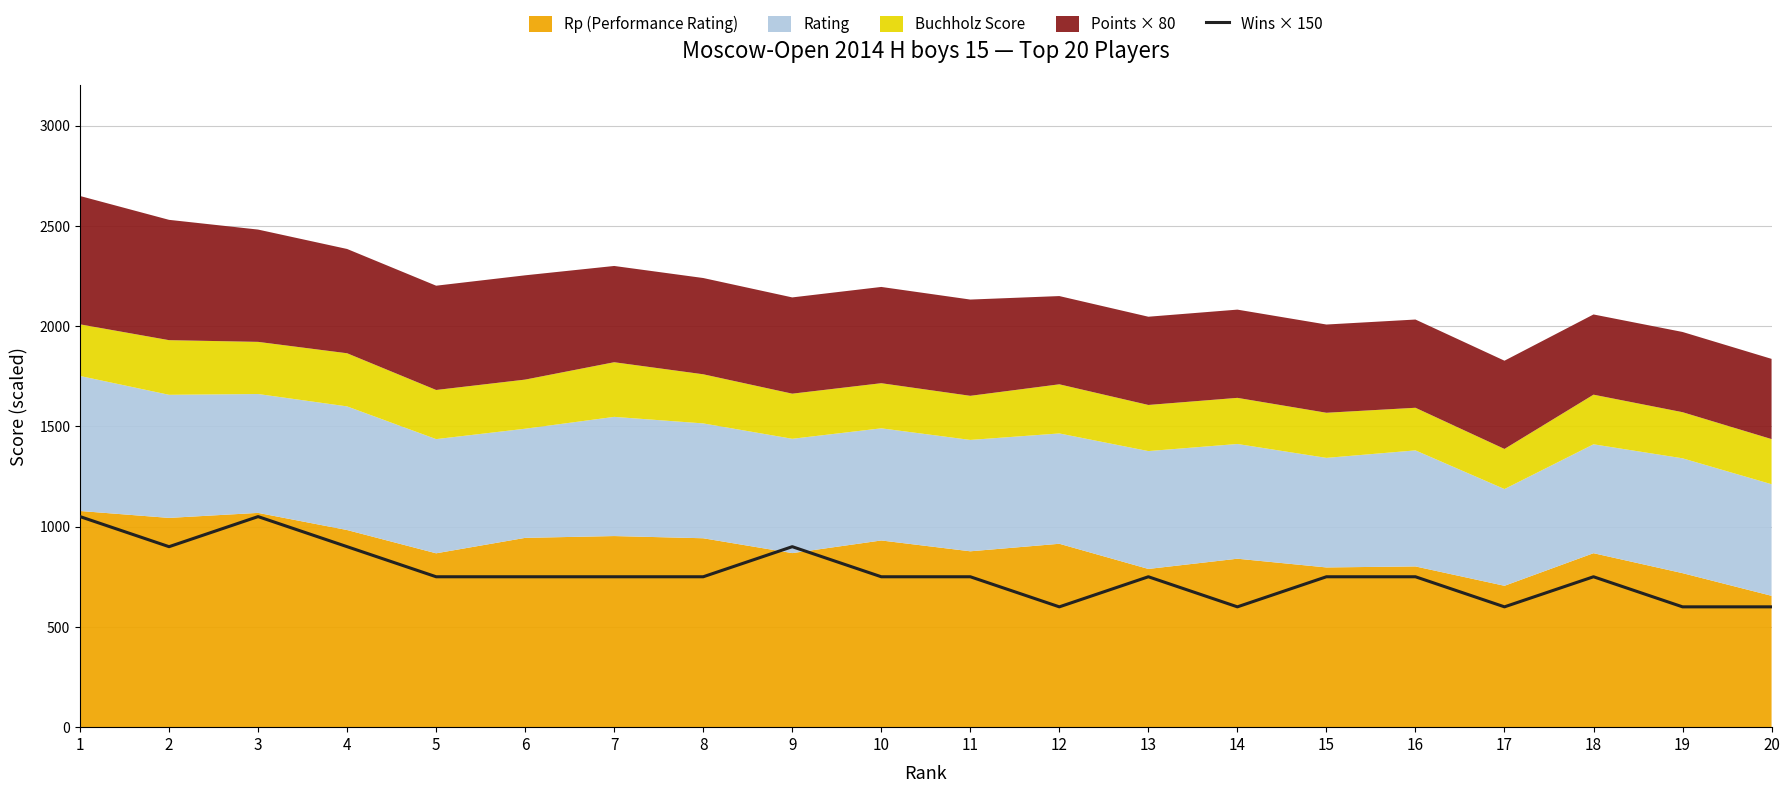

The chart shows a value of 198 at 14. True or false?

False